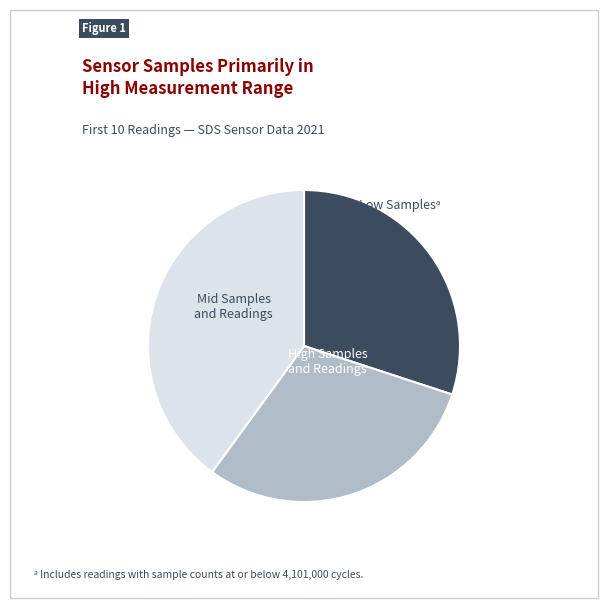

How many slices are in this pie chart?

3